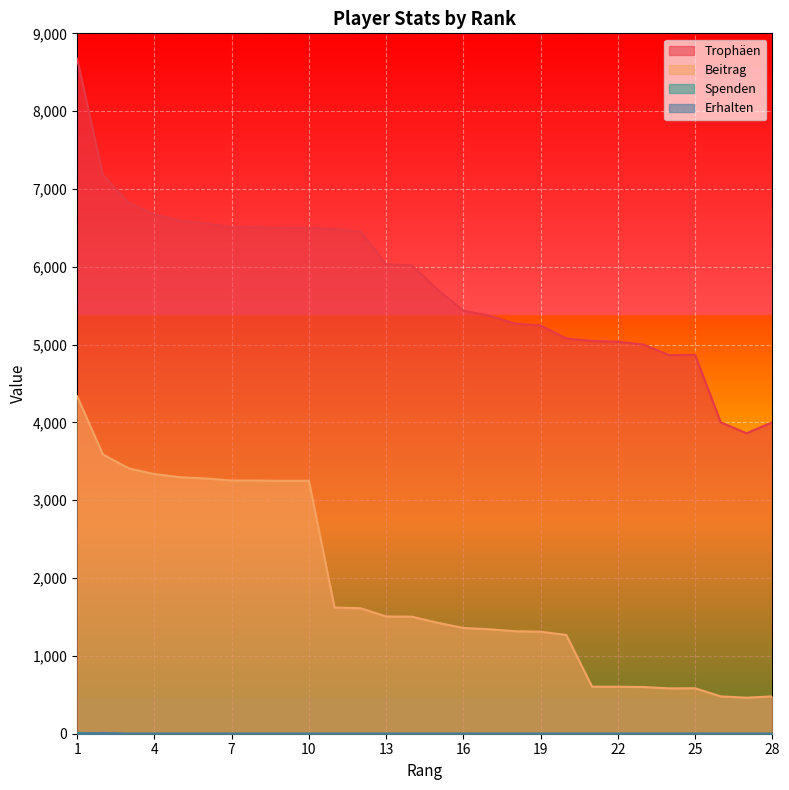

How many values in the Trophäen series are below 6019?

14